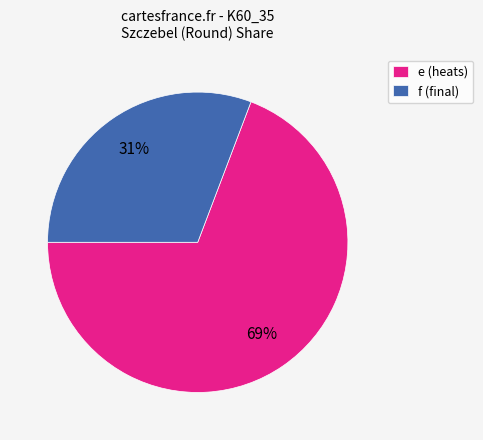

Is there any slice that represents more than half of the pie?

Yes